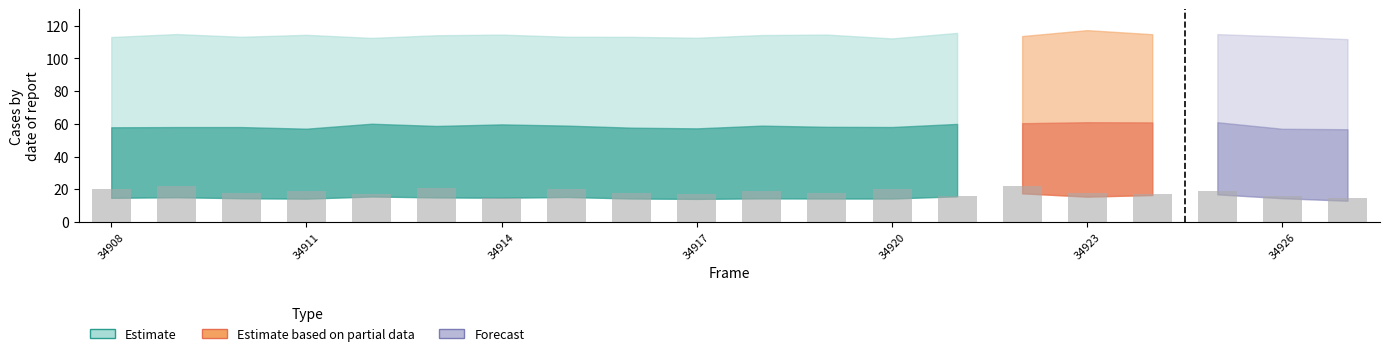

Reading right to left, what are all the values shown in this chart?

15	16	19	17	18	22	16	20	18	19	17	18	20	15	21	17	19	18	22	20